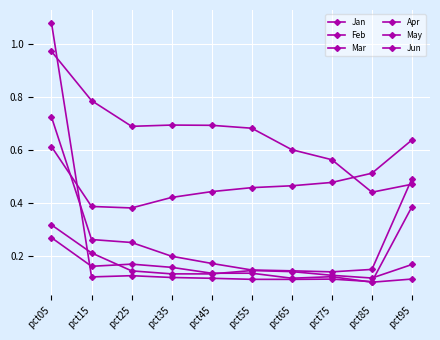

How many categories are shown in the chart?

10